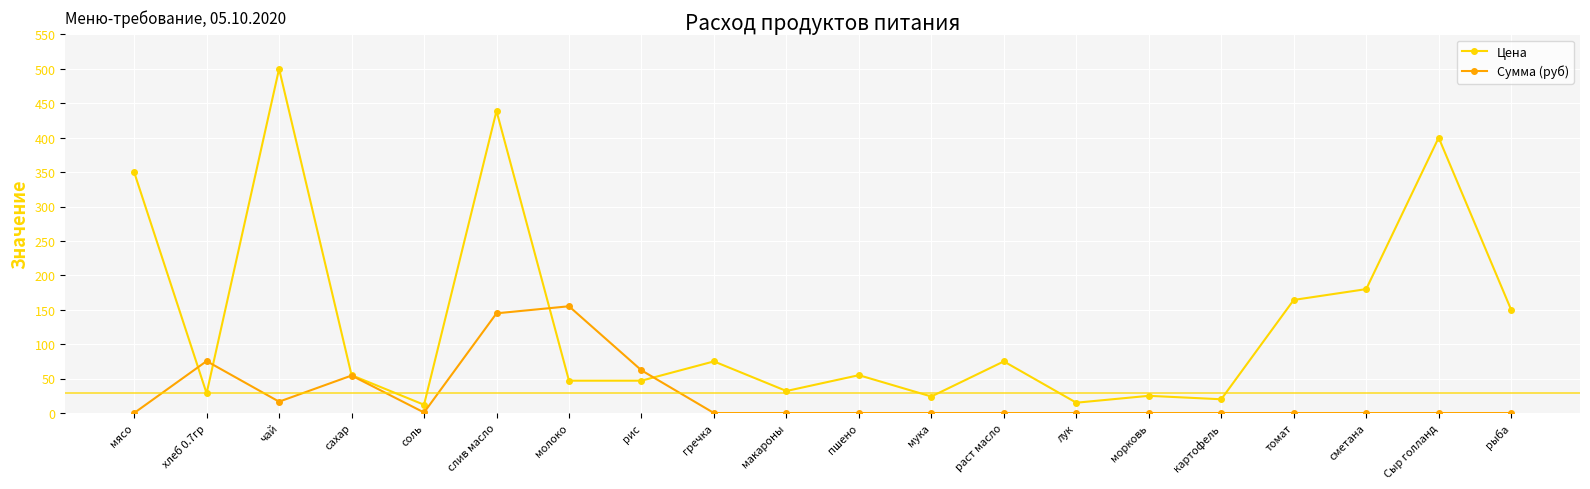

At Сыр голланд, list the series in order from largest to smallest.

Цена, Сумма (руб)